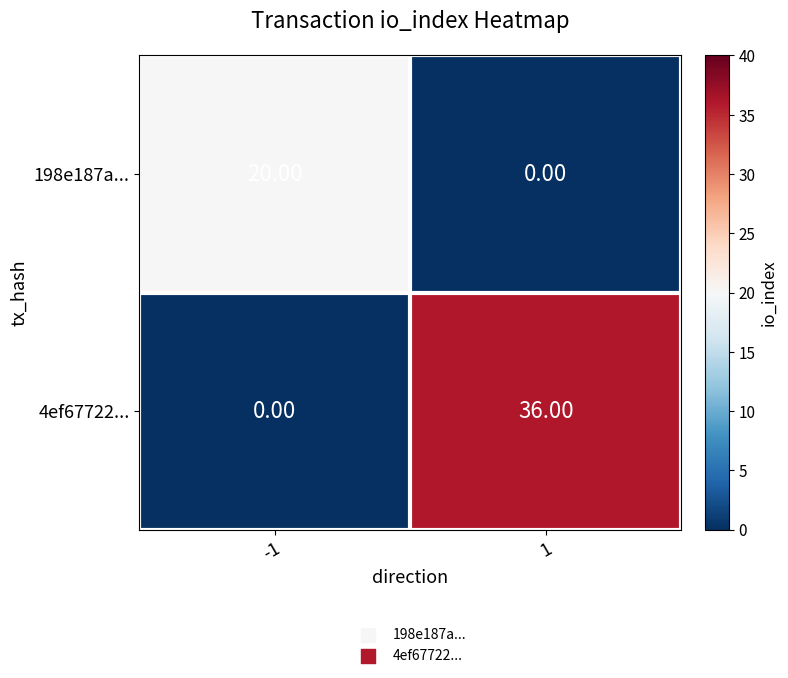

What is the sum of all 198e187a... values?

20